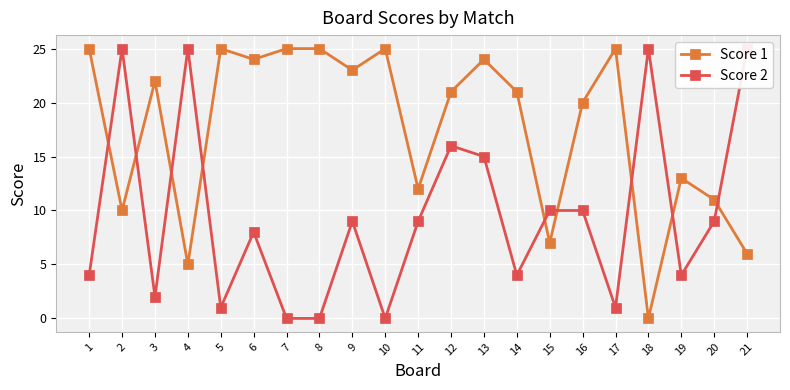

What is the sum of the Score 1 values at 15 and 10?

32